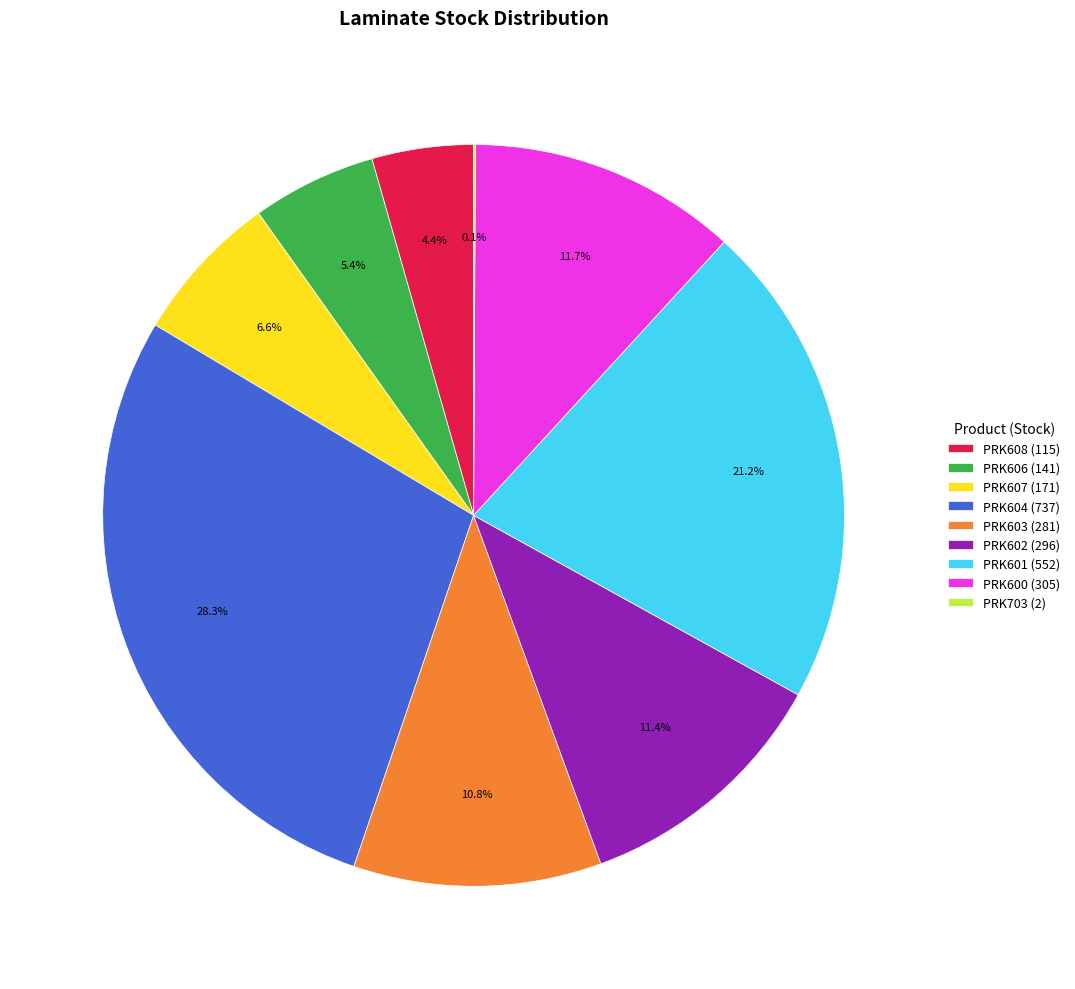

Is the sum of PRK606 (141) and PRK601 (552) greater than half?

No